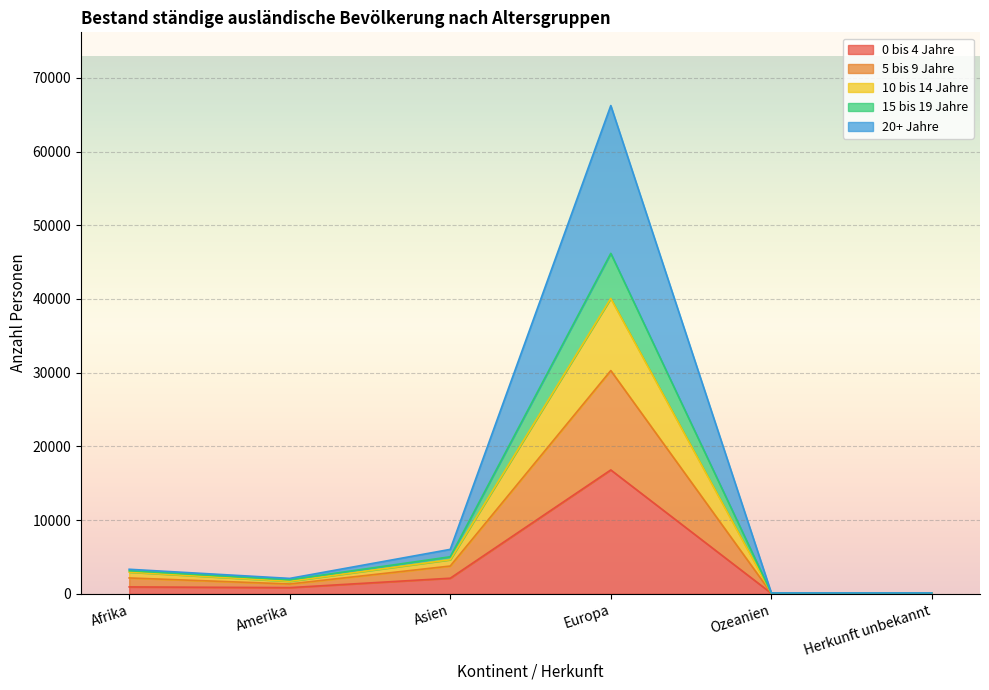

True or false: 15 bis 19 Jahre and 10 bis 14 Jahre cross at least once.

False